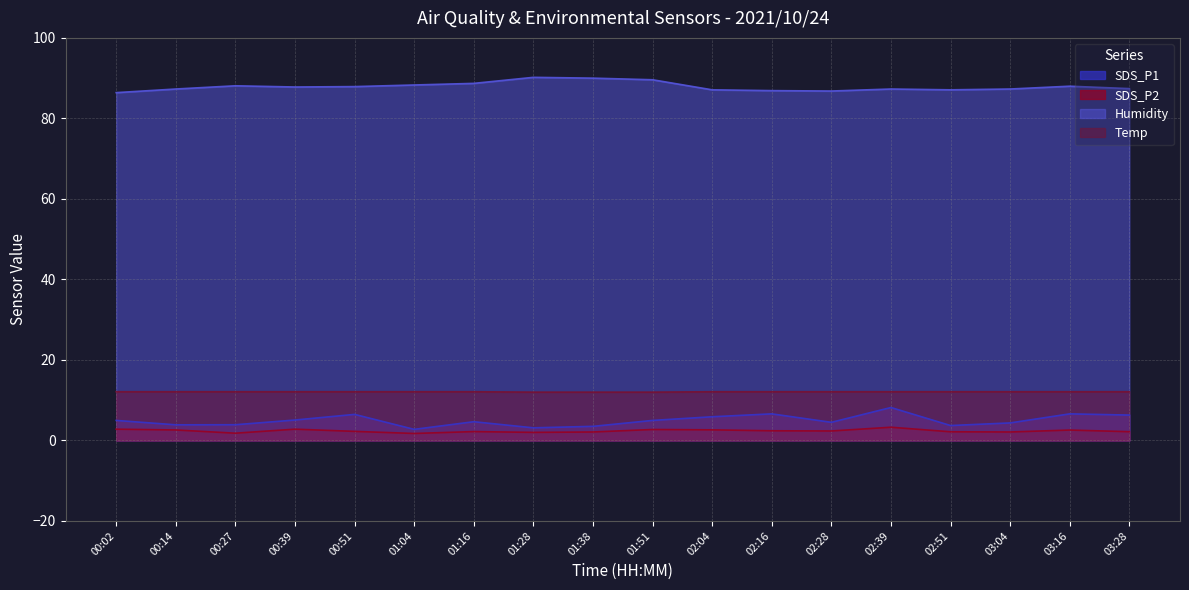

What are all the series names shown in the legend?

SDS_P1, SDS_P2, Humidity, Temp